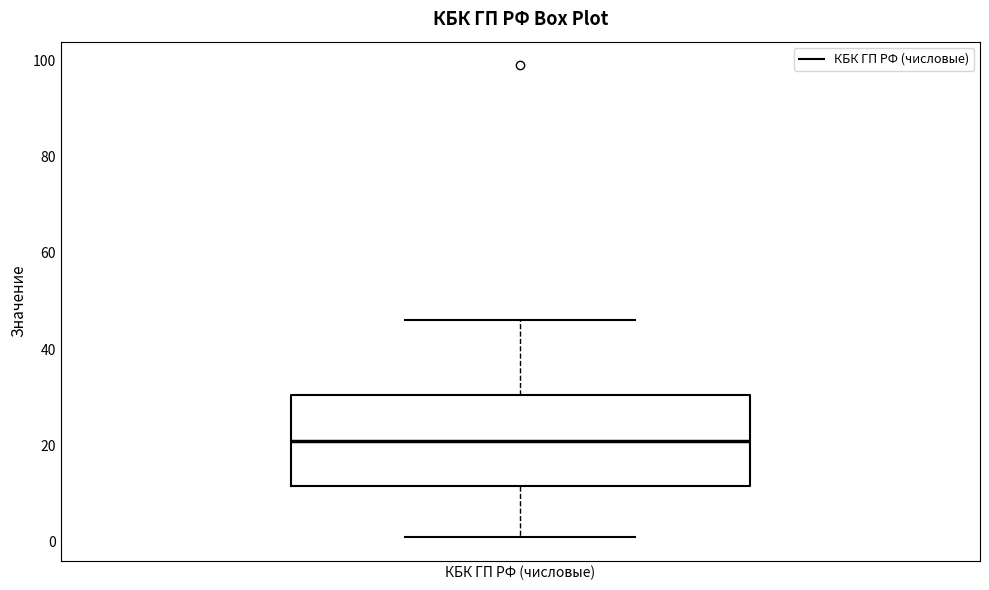

Where does the lower whisker of the box for КБК ГП РФ (числовые) end on the y-axis? The values are not printed on the chart, so give them approximately, as read against the axis.

2